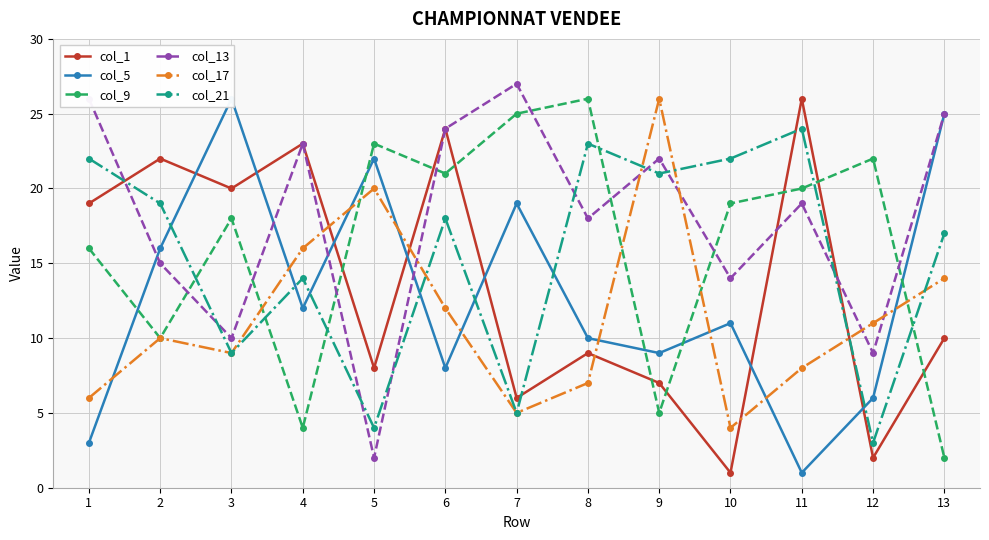

At 6, list the series in order from smallest to largest.

col_5, col_17, col_21, col_9, col_1, col_13